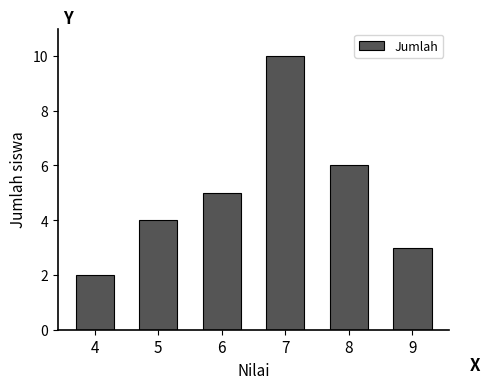

Reading right to left, transcribe all the data shown in this chart.

9=3	8=6	7=10	6=5	5=4	4=2